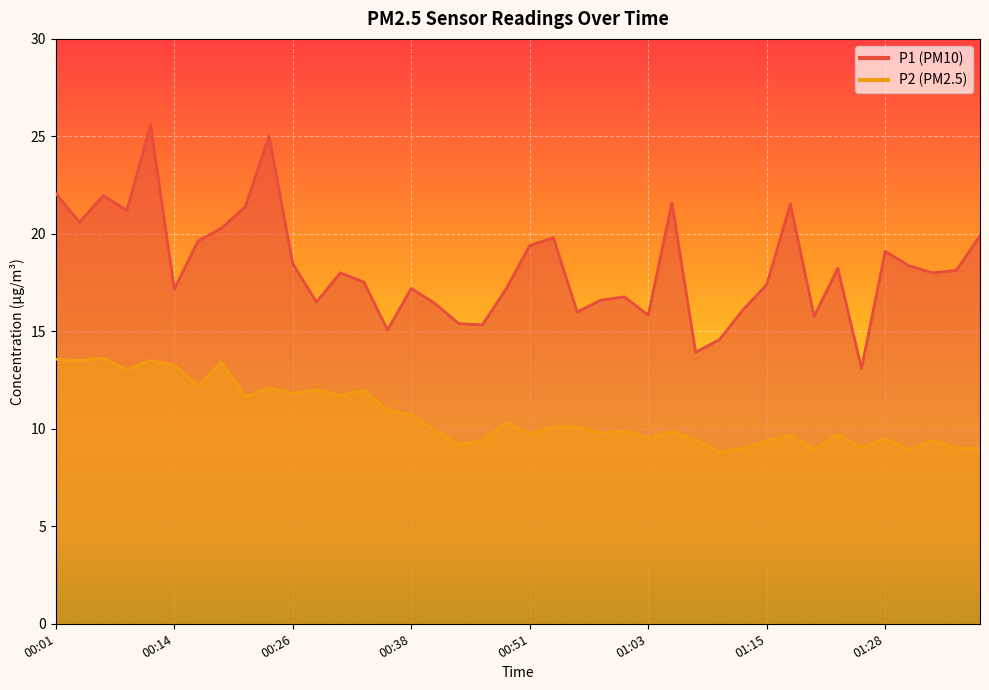

Reading left to right, what are all the values shown in this chart?

P1: 22.1	20.6	22.0	21.2	25.6	17.2	19.6	20.3	21.4	25.0	18.5	16.5	18.0	17.5	15.1	17.2	16.4	15.4	15.3	17.2	19.4	19.8	16.0	16.6	16.8	15.8	21.6	13.9	14.6	16.1	17.4	21.5	15.8	18.2	13.1	19.1	18.4	18.0	18.1	19.9
P2: 13.6	13.5	13.6	13.0	13.5	13.3	12.2	13.4	11.6	12.1	11.8	12.0	11.7	12.0	11.0	10.7	9.9	9.2	9.4	10.3	9.8	10.1	10.1	9.8	9.9	9.5	9.9	9.4	8.8	9.0	9.4	9.7	8.9	9.7	9.0	9.5	8.9	9.4	9.0	9.0